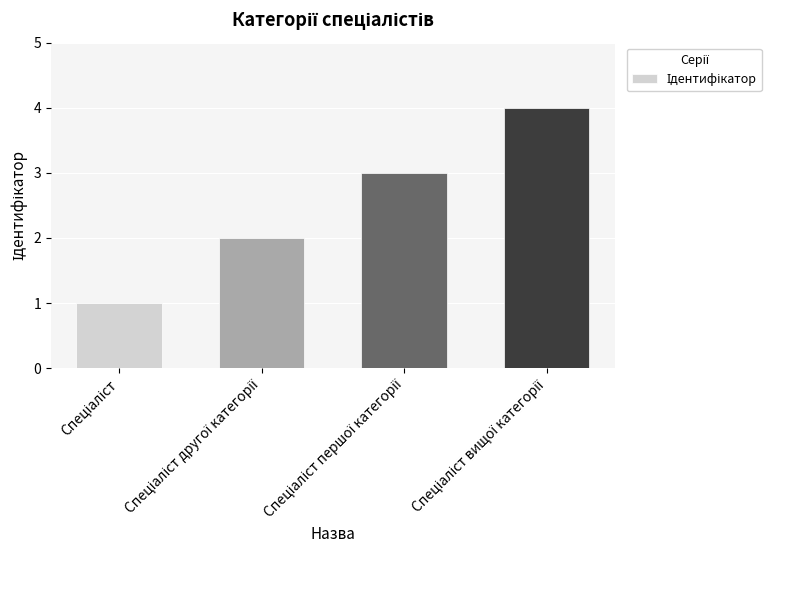

What is the difference between the maximum and minimum values?

3